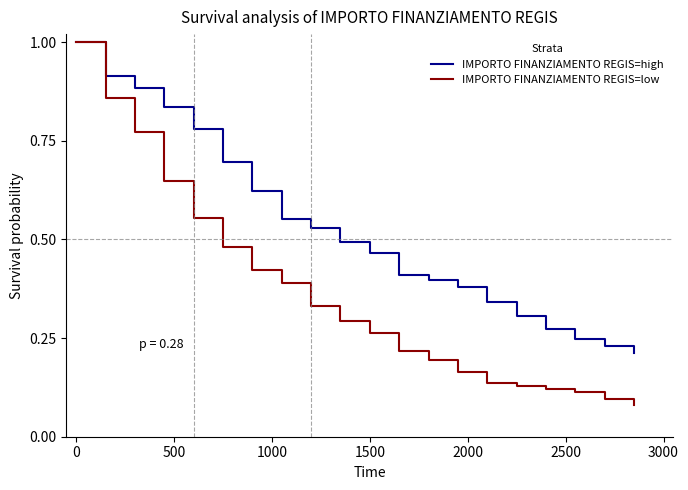

Which series has the largest total across all categories?

IMPORTO FINANZIAMENTO REGIS=high